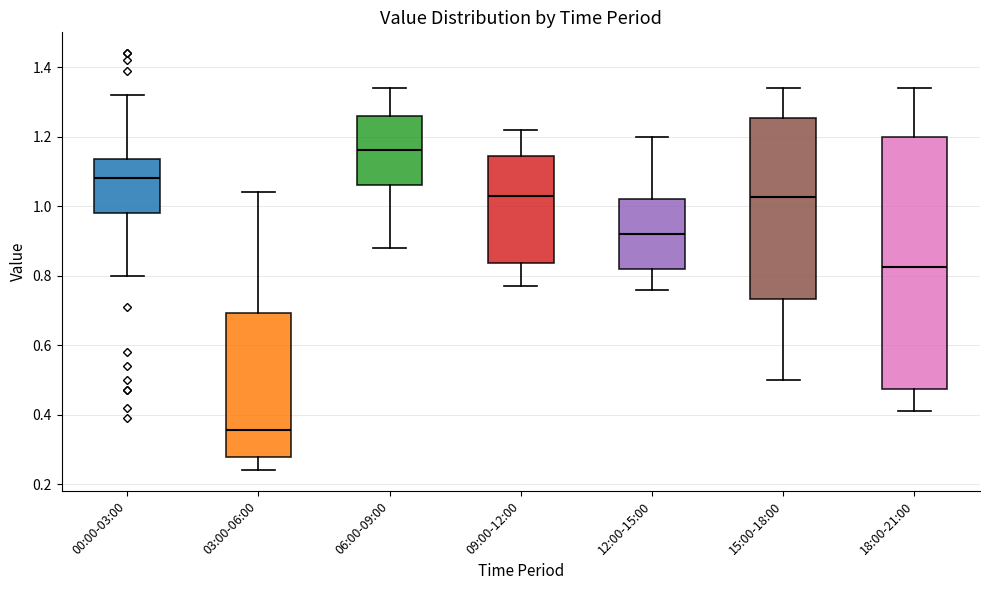

Which box's median line is the lowest?

03:00-06:00